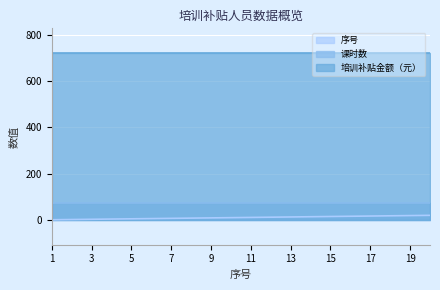

True or false: 序号 and 课时数 cross at least once.

False